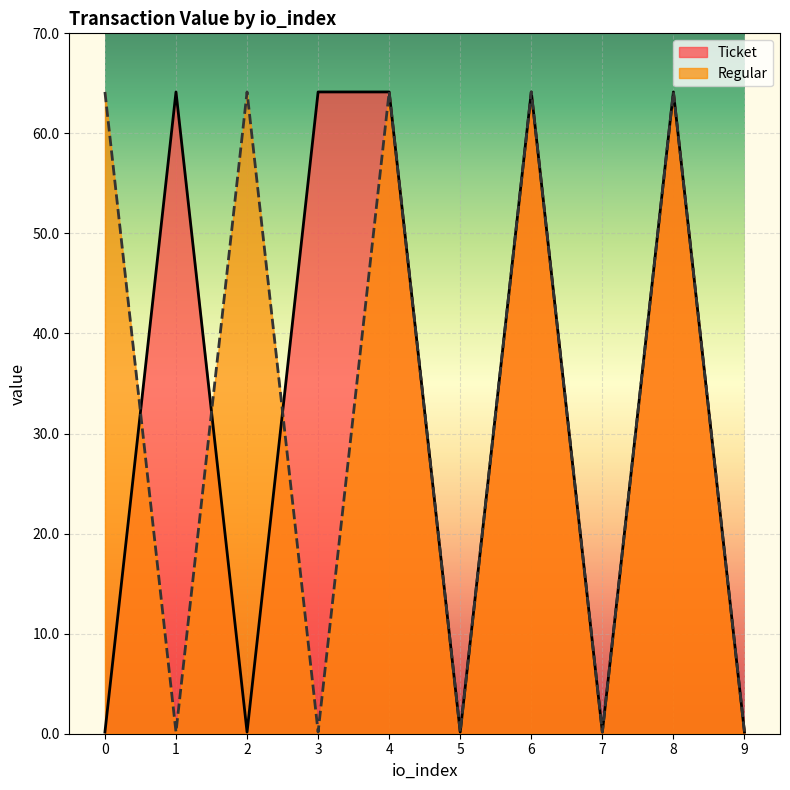

Which series changed the most between 2 and 7?

Regular